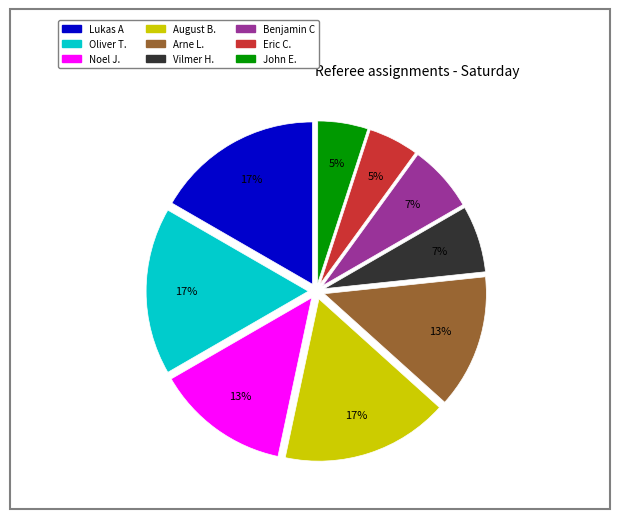

Approximately how many times larger is the value at John E. compared to August B.?

0.3